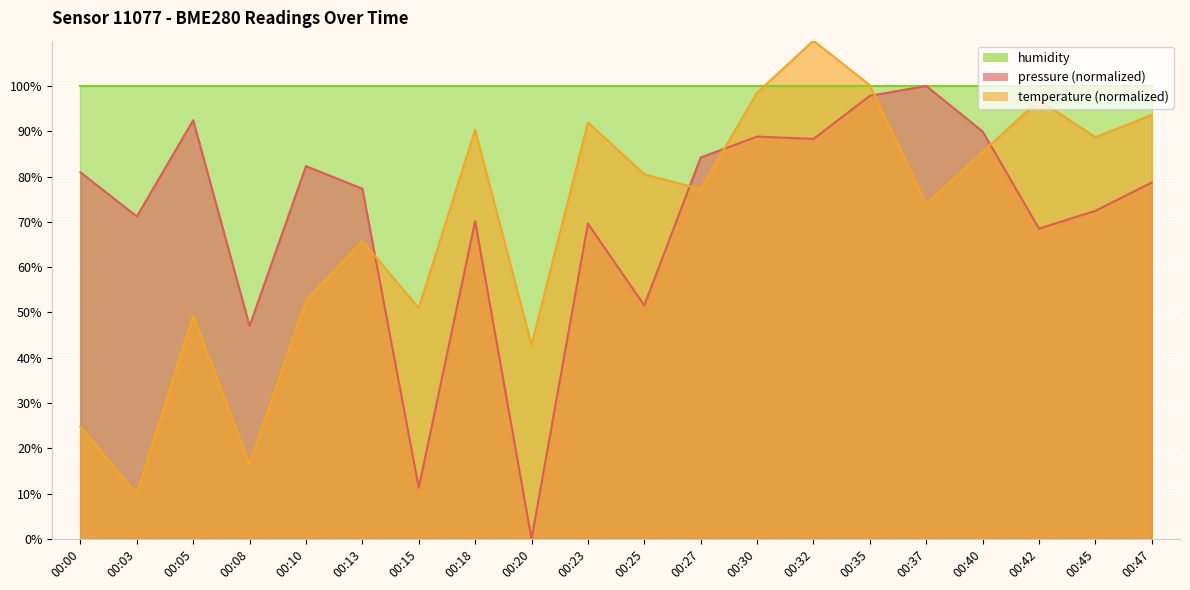

Which series has the largest range (max minus min)?

pressure